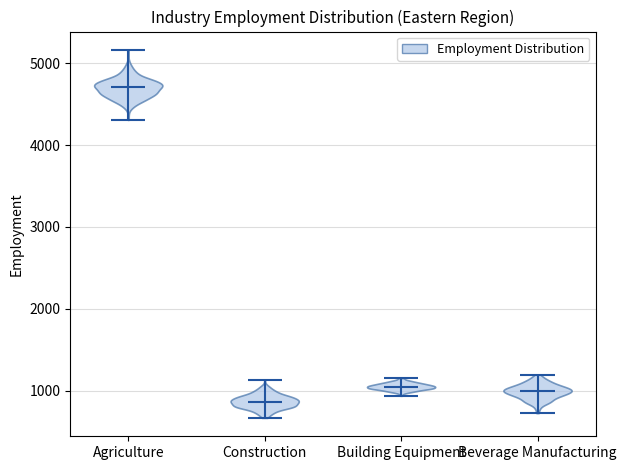

Reading left to right, read every violin against the y-axis: where its median line is, and the lowest and highest points it reaches. The values are not printed on the chart, so give them approximately, as read against the axis.

Agriculture: median line 4700, lowest point 4300, highest point 5200
Construction: median line 900, lowest point 700, highest point 1100
Building Equipment: median line 1000, lowest point 900, highest point 1200
Beverage Manufacturing: median line 1000, lowest point 700, highest point 1200